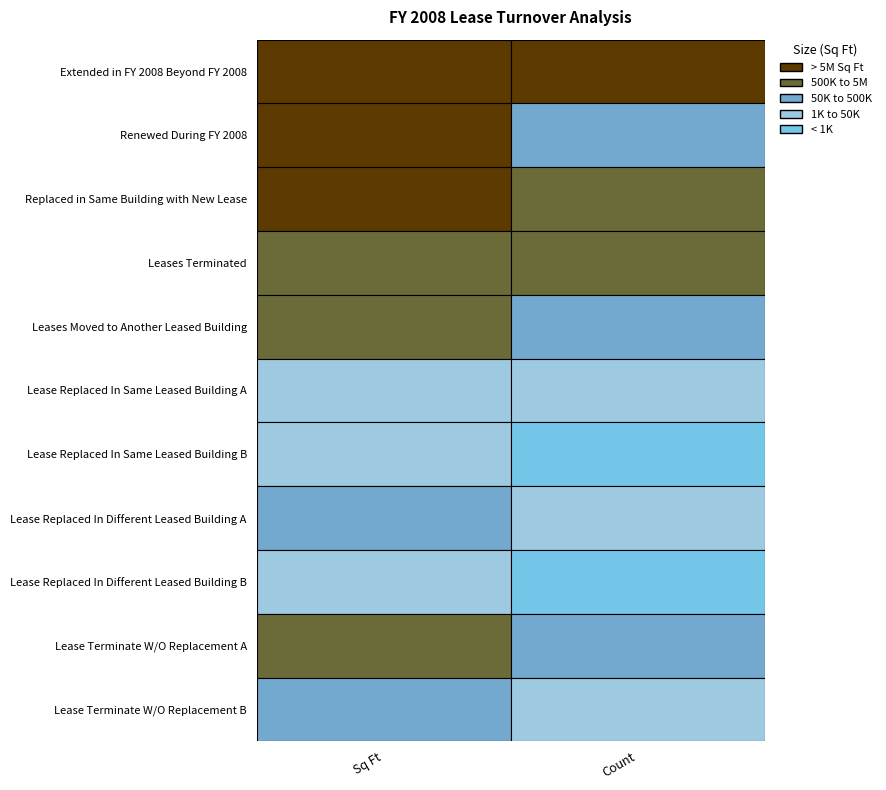

At how many categories does at least one series exceed 245643?

1